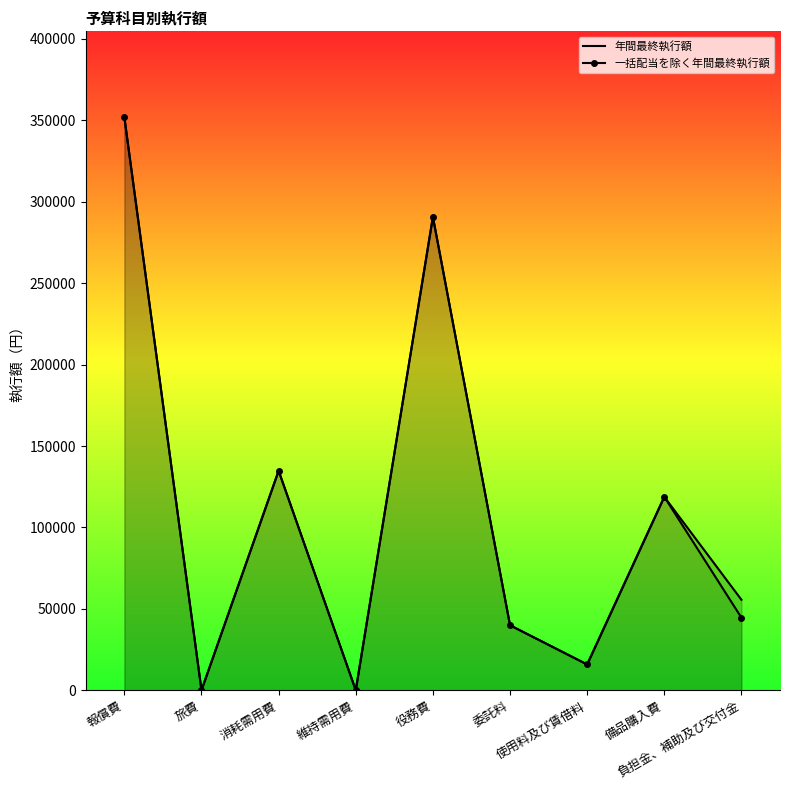

At which category does 一括配当を除く年間最終執行額 reach its first local peak?

消耗需用費